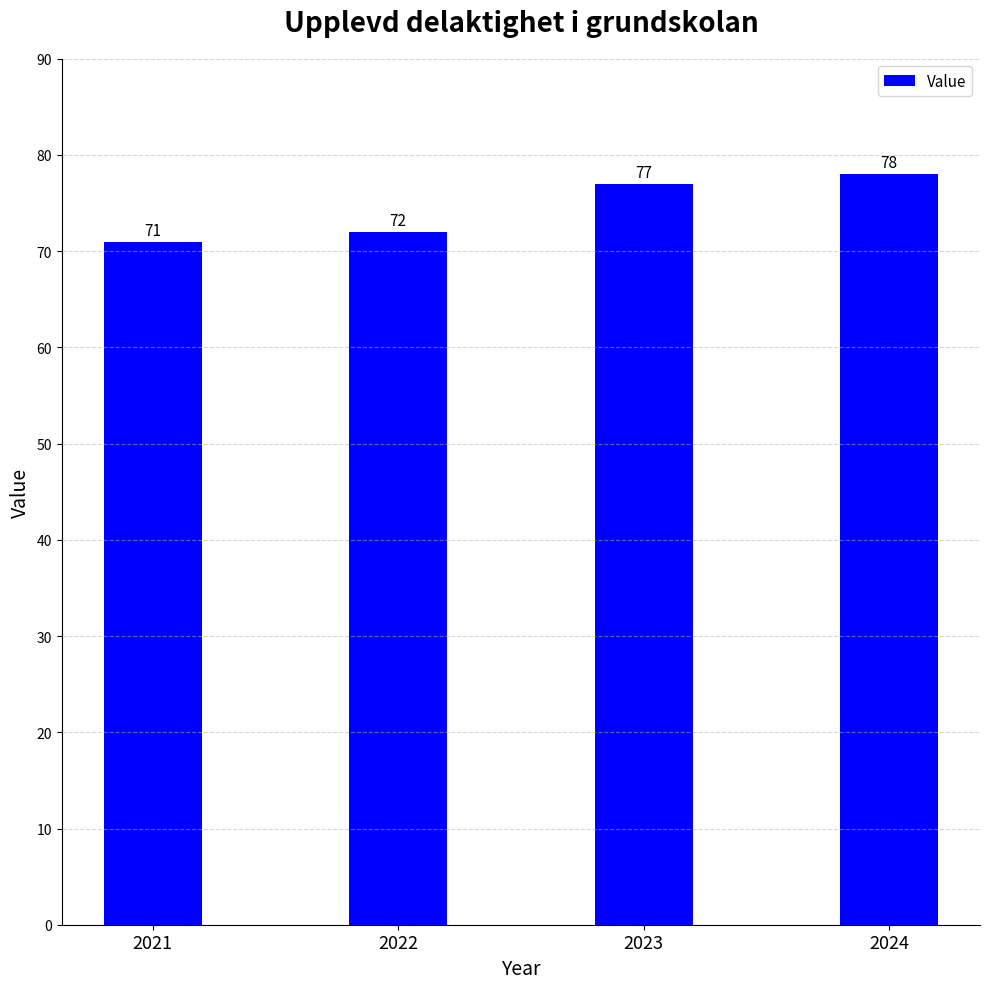

Which has a higher value, 2024 or 2022?

2024